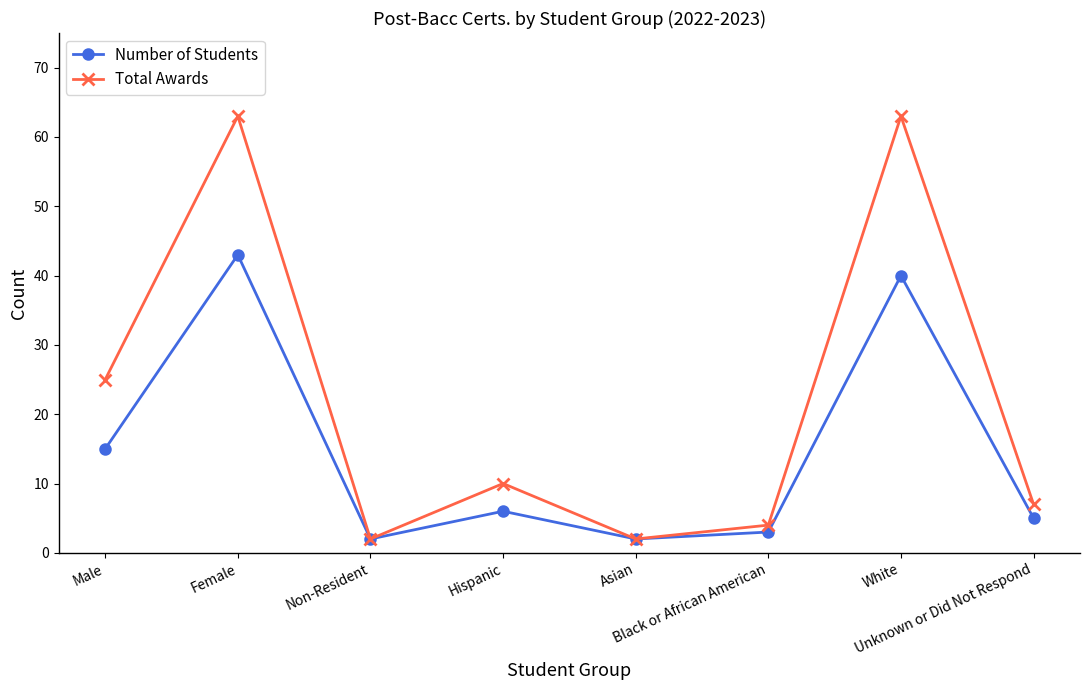

What is the total value across all series at Male?

40